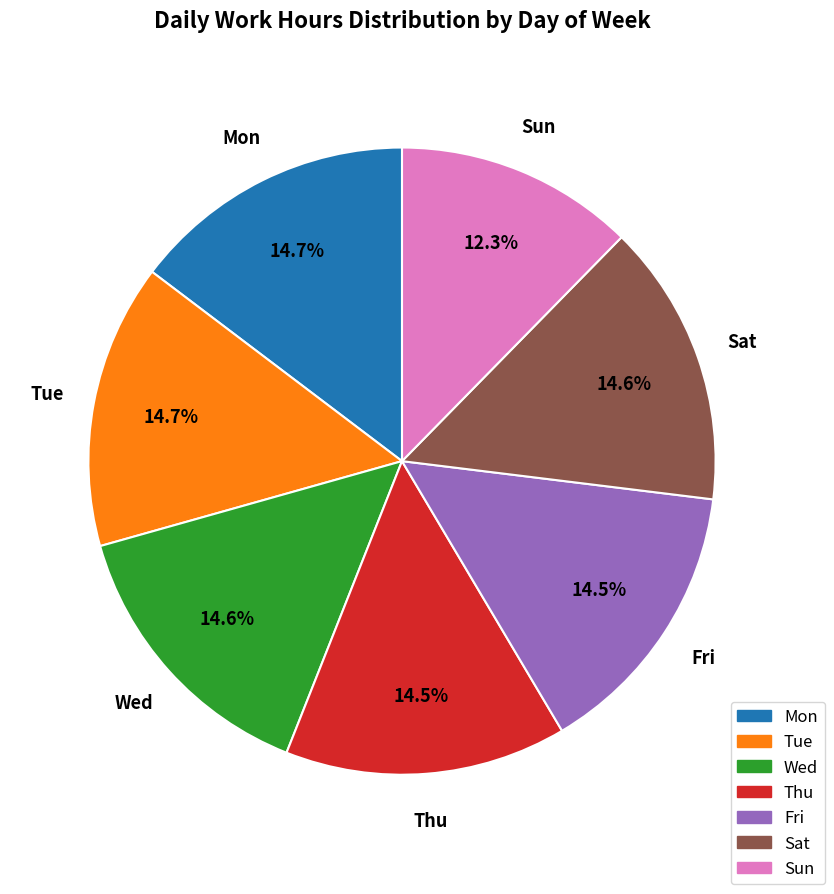

Approximately how many times larger is the value at Tue compared to Mon?

1.0